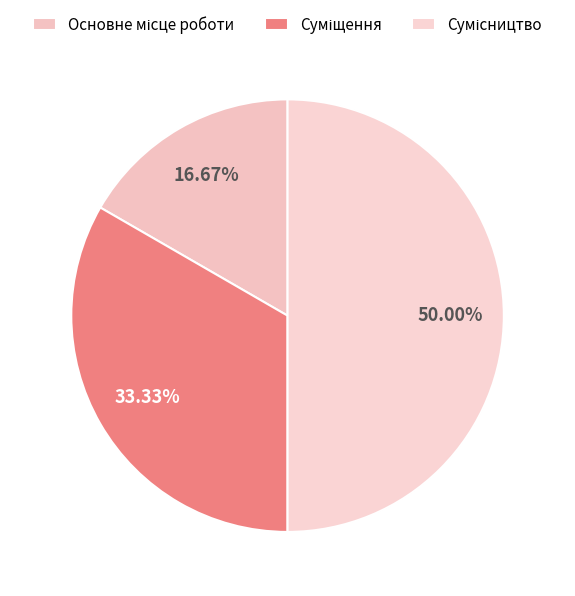

What is the largest slice in the pie chart?

Сумісництво